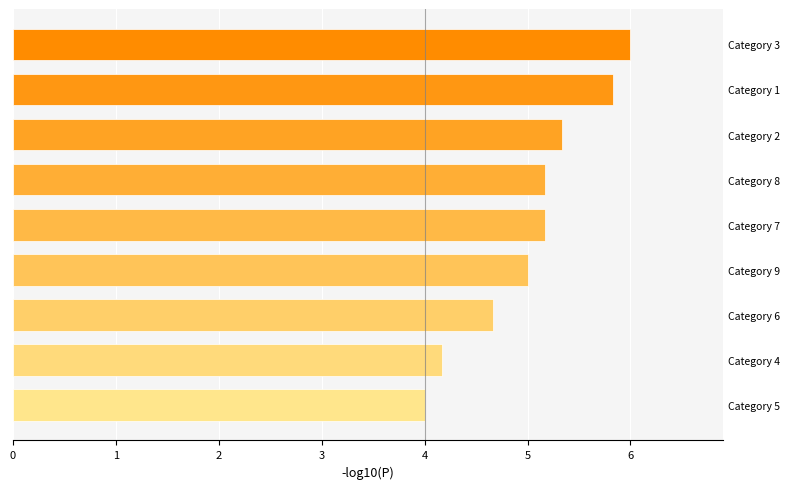

How many series are shown in this chart?

1